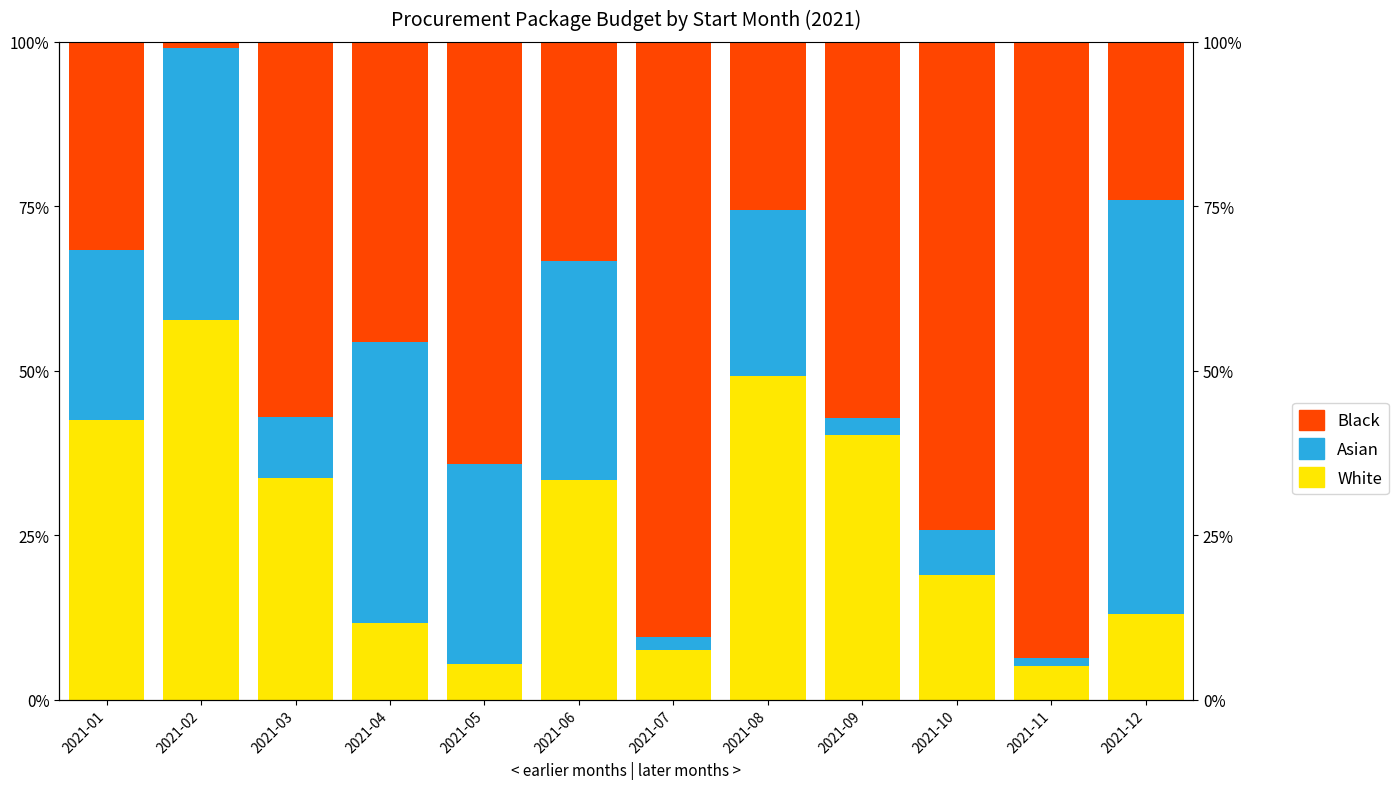

What is the average value of the Black series?

49.8